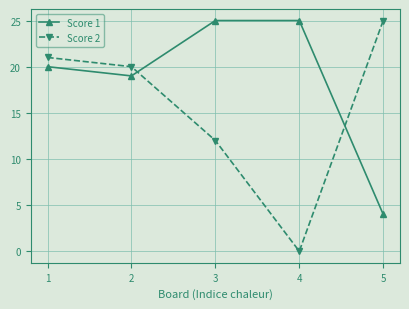

How many categories are shown in the chart?

5